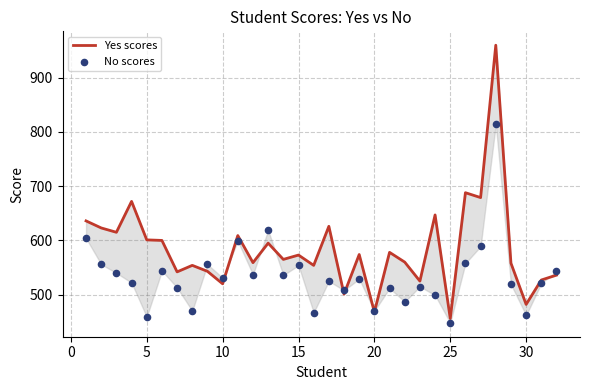

What are all the series names shown in the legend?

Yes scores, No scores